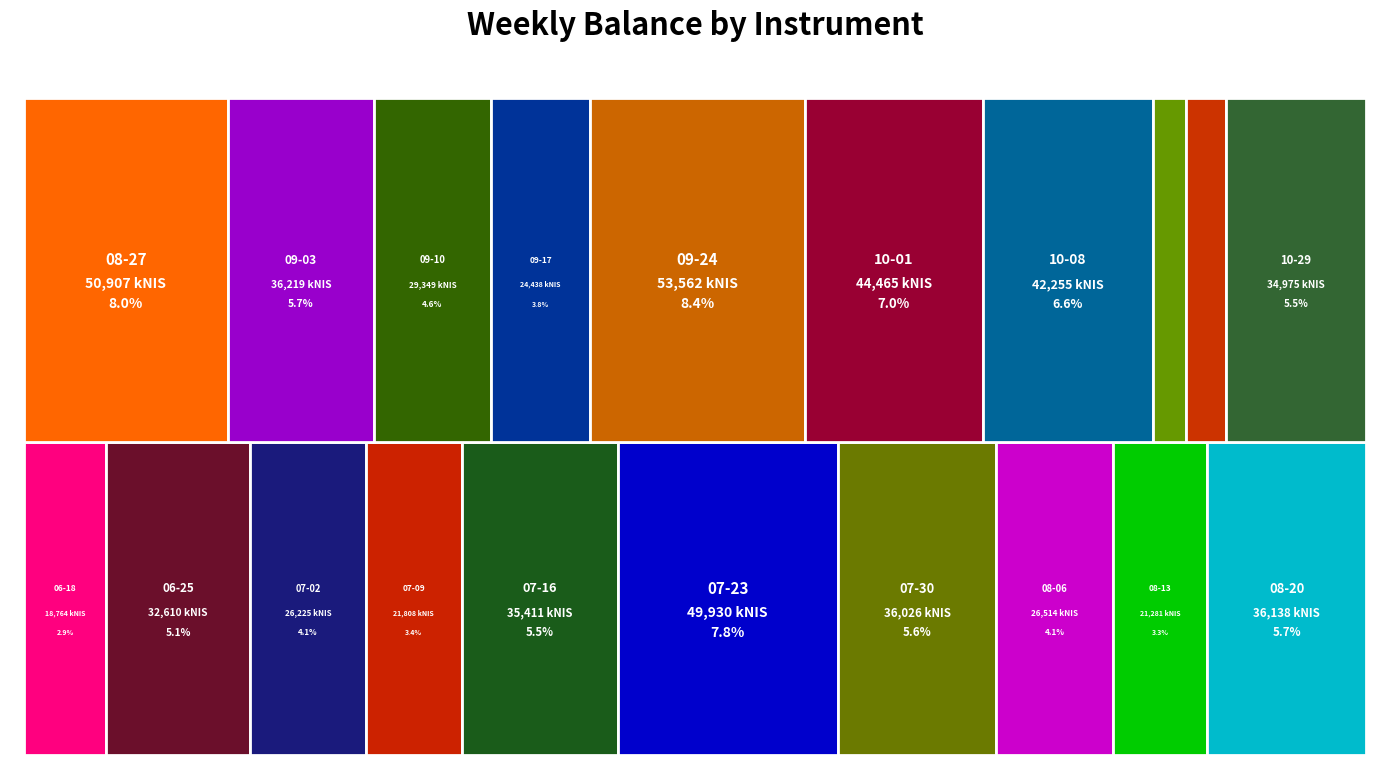

Reading left to right, what are all the values shown in this chart?

18763.7	32610.3	26225.1	21808.4	35410.8	49930.1	36026.3	26514.4	21281.0	36138.5	50906.9	36219.1	29348.8	24438.2	53561.9	44465.1	42254.6	8153.1	10028.1	34975.3